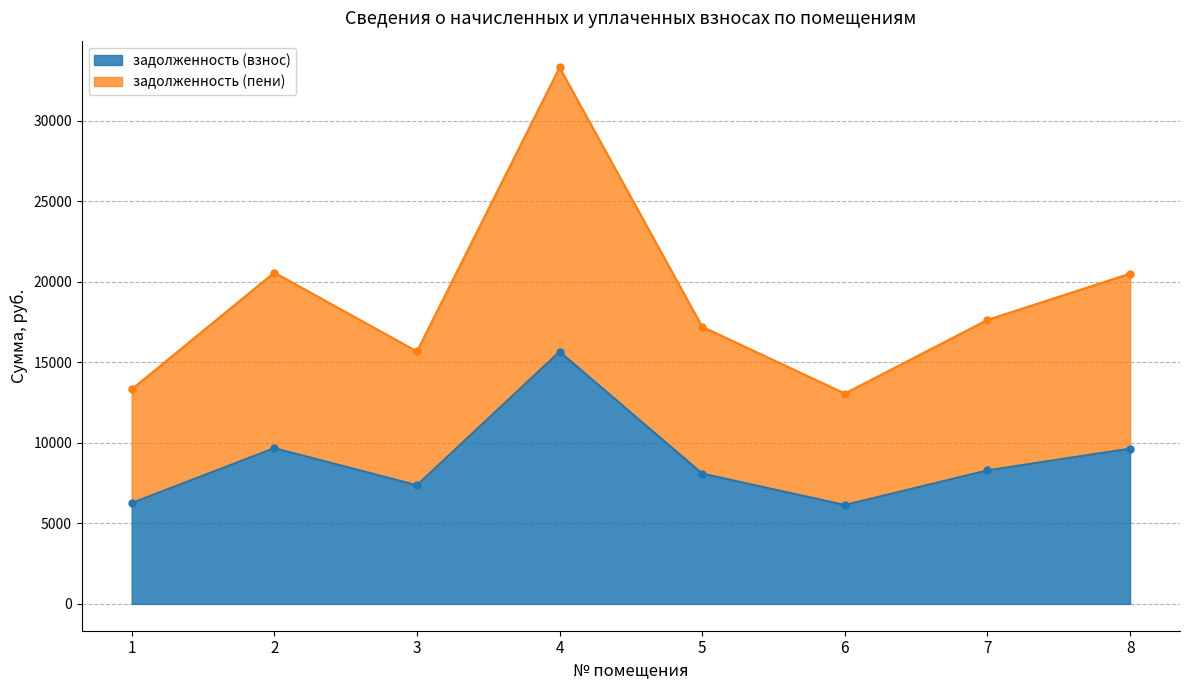

At which label is задолженность (пени) closest to 23182?

2